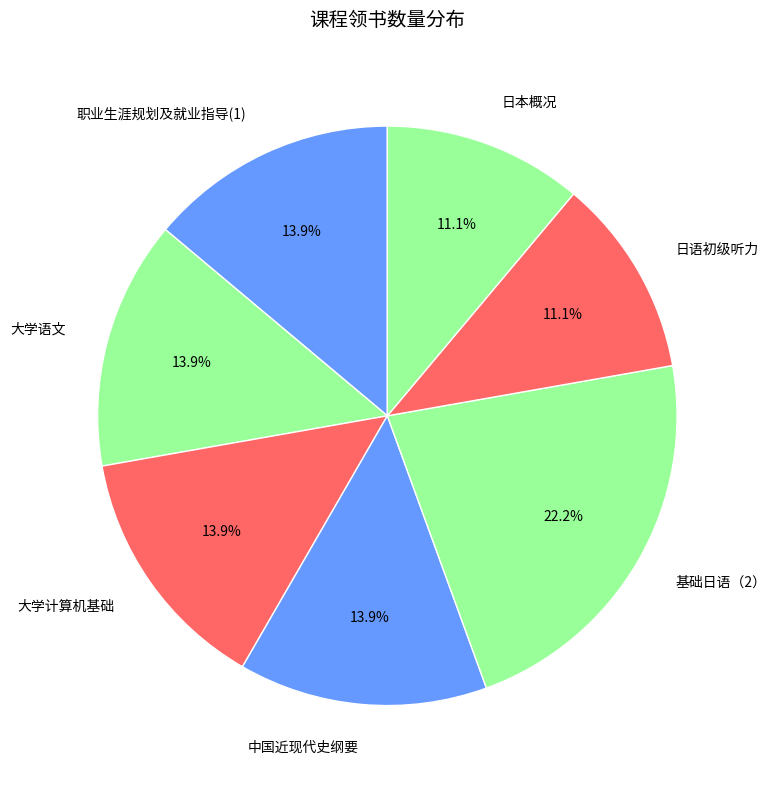

To the nearest percent, what portion does 职业生涯规划及就业指导(1) represent?

14%